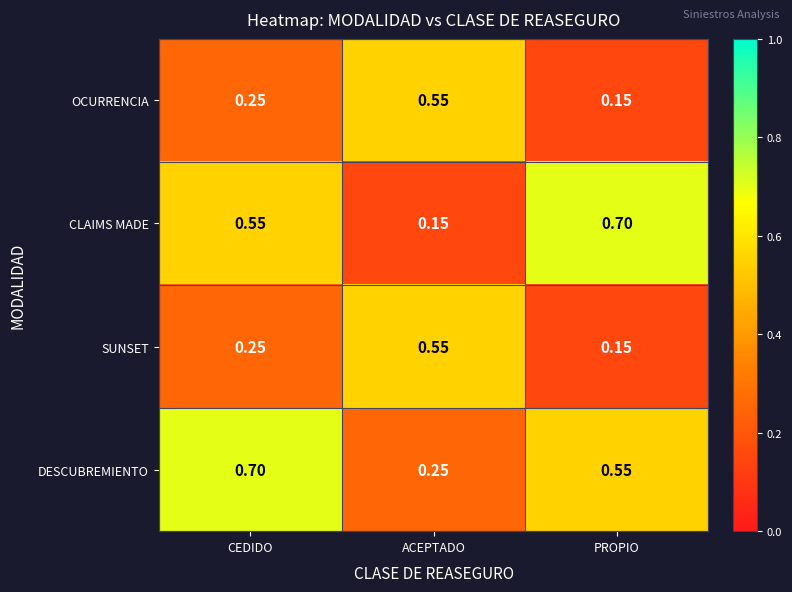

At which label does DESCUBREMIENTO reach its minimum?

ACEPTADO